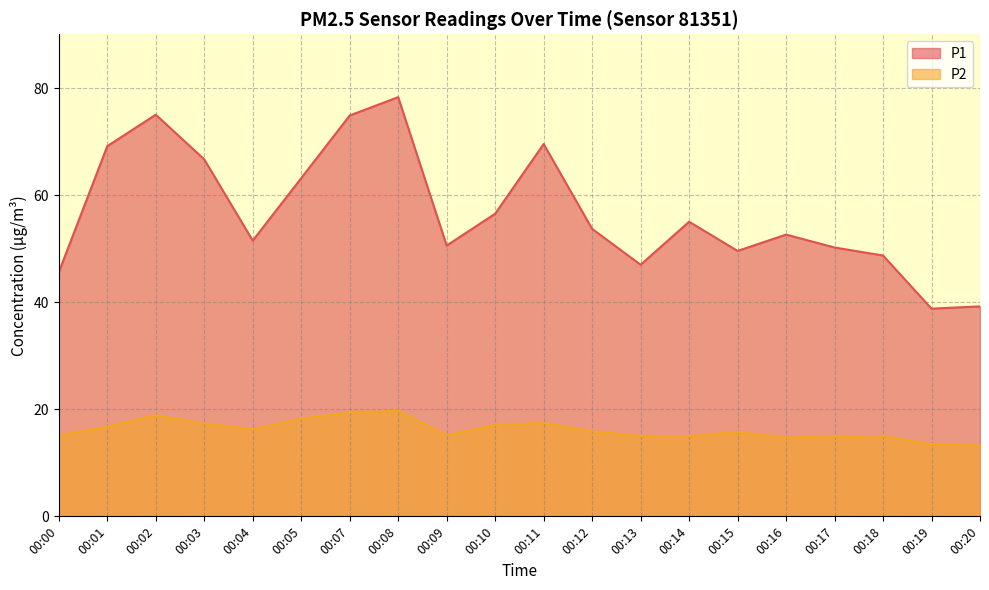

Where does the P2 series first go above 15?

00:00